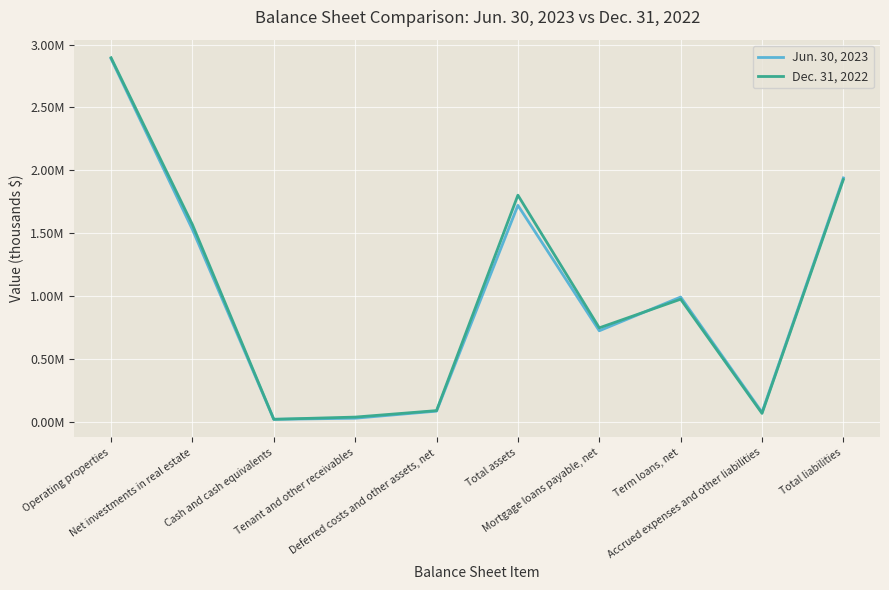

Where does the Dec. 31, 2022 series first go above 976903?

Operating properties